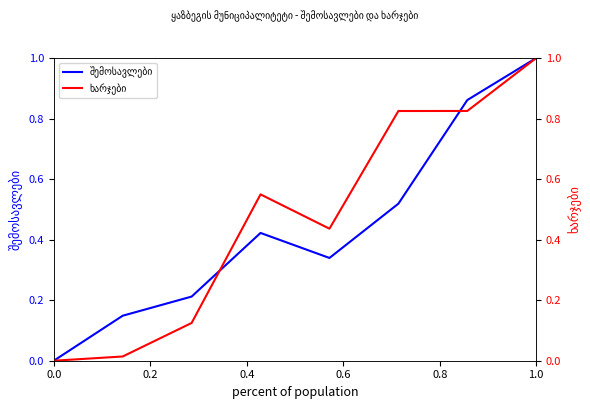

What is the greatest value displayed?

1.0